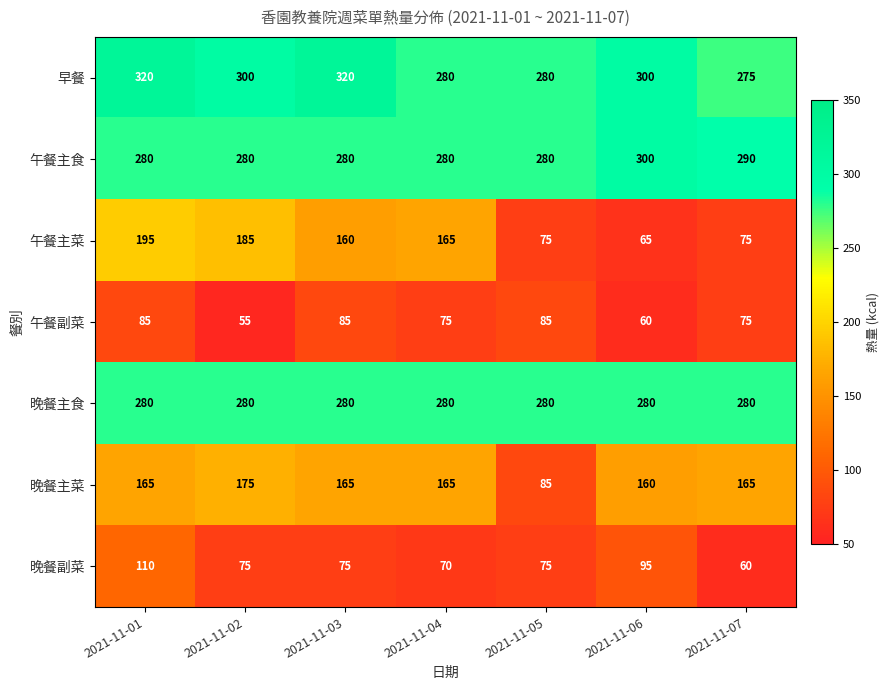

What is the average value of the 晚餐主菜 series?

154